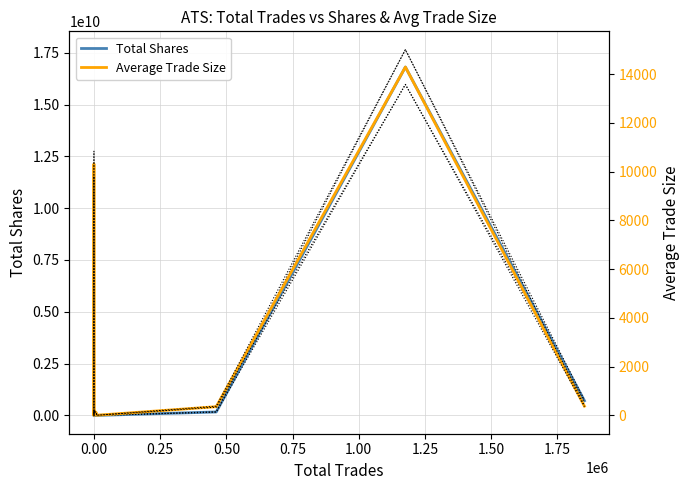

What is the sum of all Average Trade Size values?

32913.9